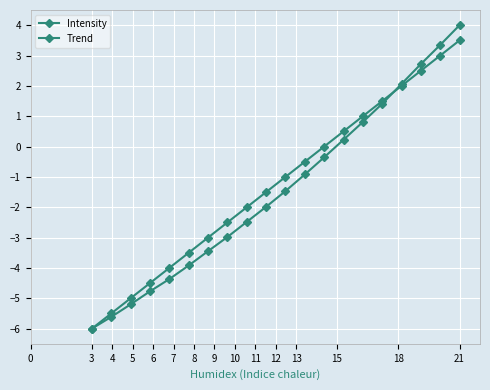

At how many categories does at least one series exceed 0?

7